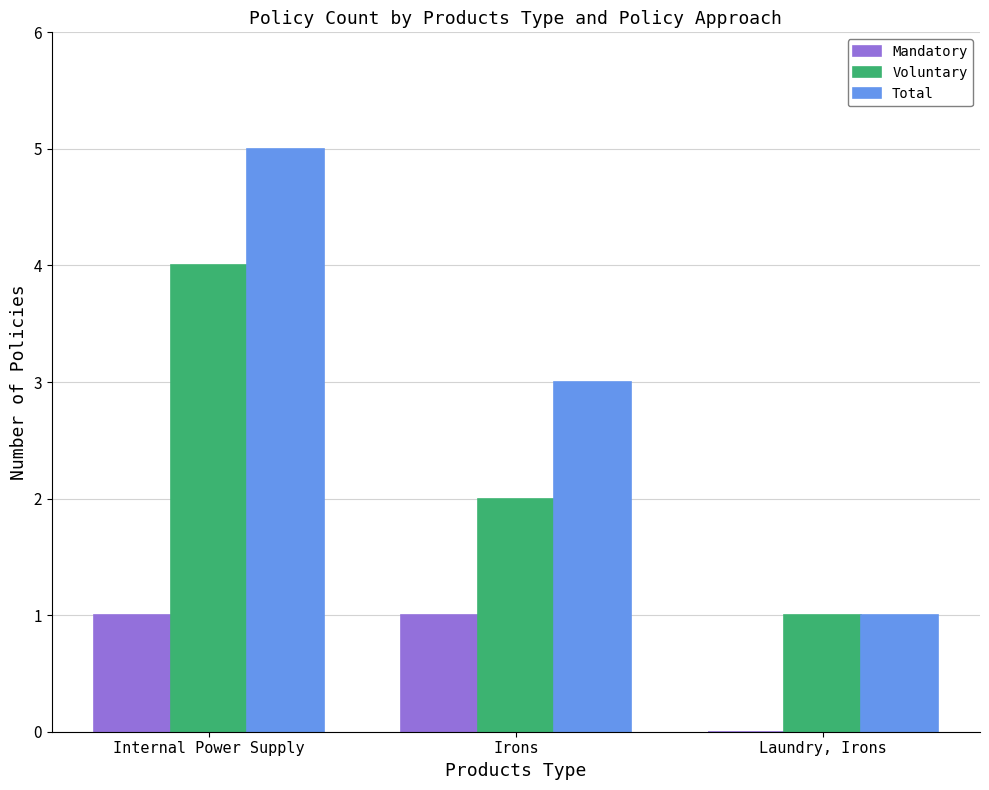

What is the spread (max minus min) of values at Irons?

2